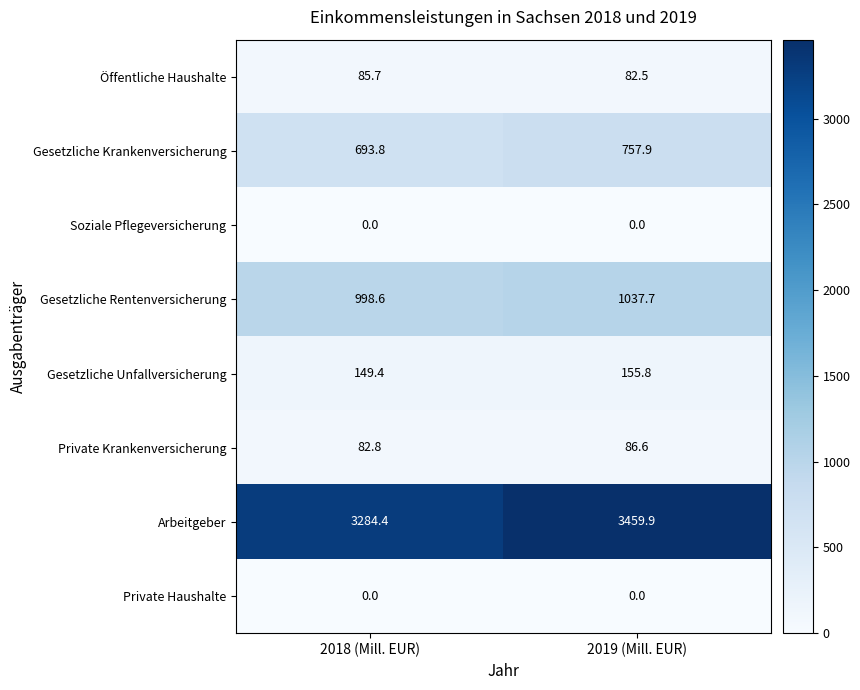

What is the difference between the maximum and minimum values in the Private Krankenversicherung series?

3.8